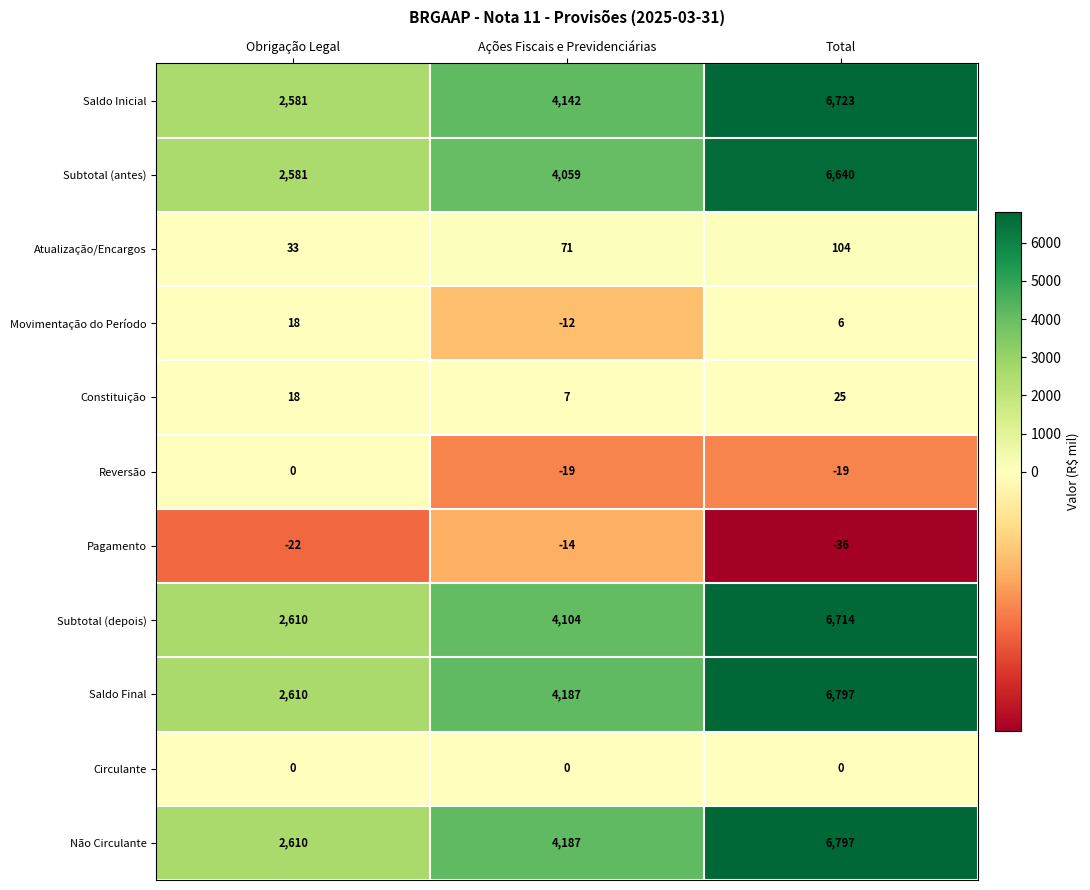

Where does the Pagamento series first go above -22?

Ações Fiscais e Previdenciárias